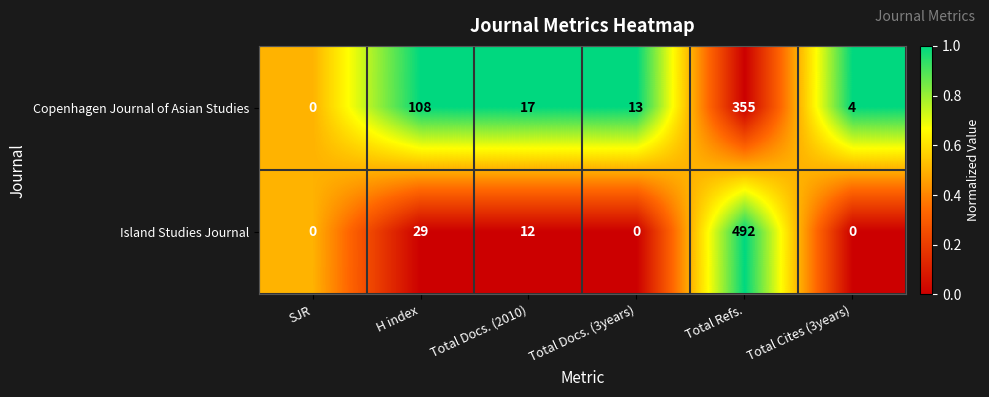

Reading left to right, transcribe all the data shown in this chart.

Copenhagen Journal of Asian Studies: SJR=0	H index=108	Total Docs. (2010)=17	Total Docs. (3years)=13	Total Refs.=355	Total Cites (3years)=4
Island Studies Journal: SJR=0	H index=29	Total Docs. (2010)=12	Total Docs. (3years)=0	Total Refs.=492	Total Cites (3years)=0